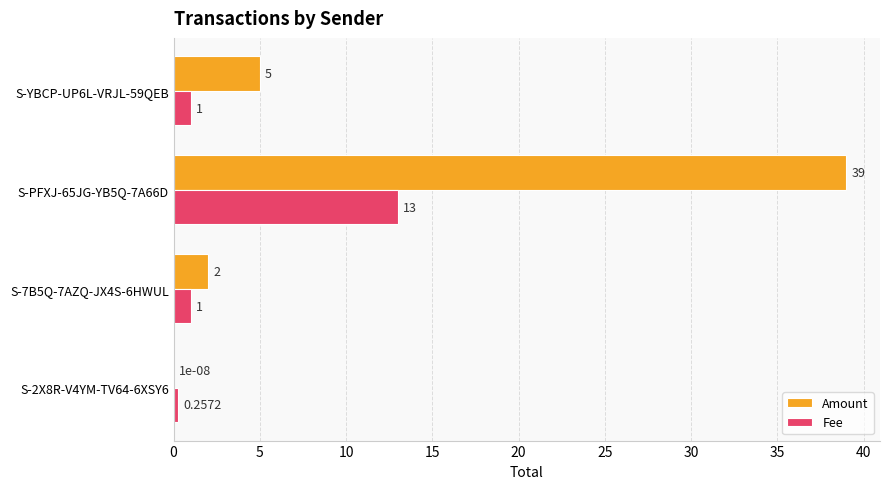

Count the number of data series in this chart.

2